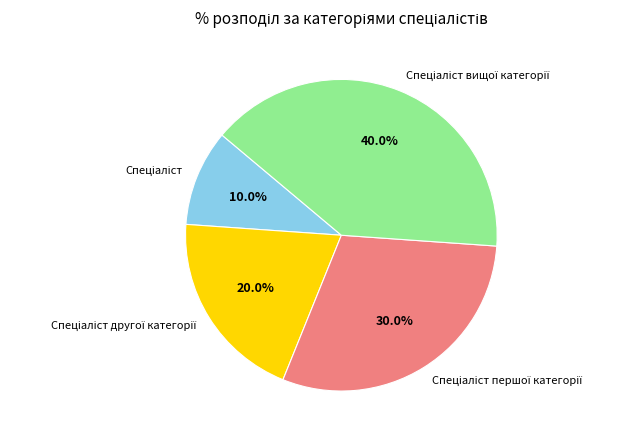

Is there a majority slice in this chart?

No